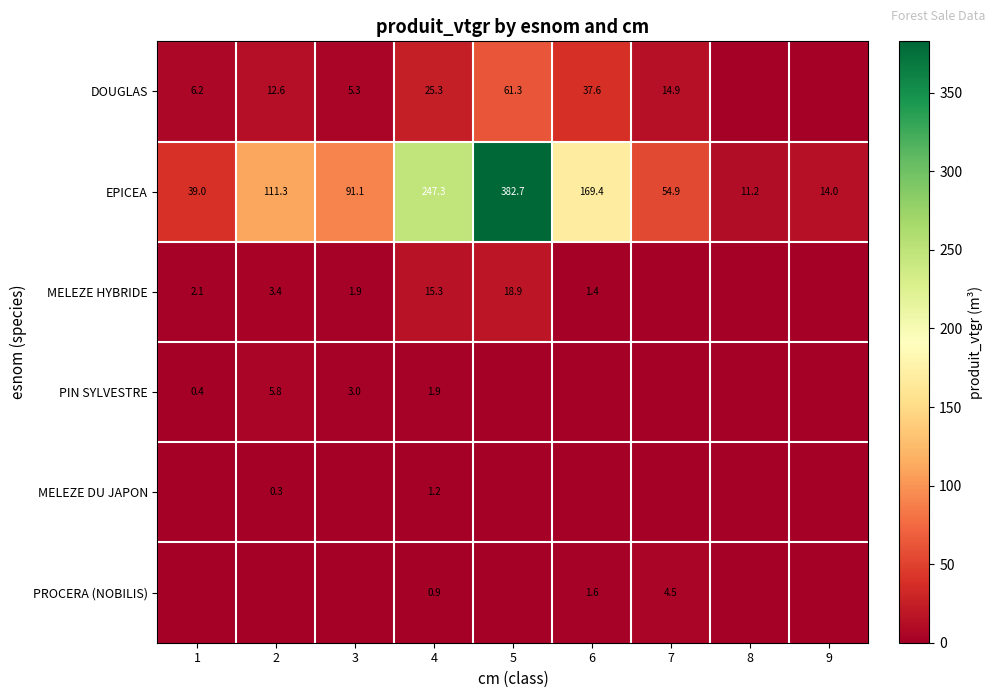

How many categories are shown in the chart?

9